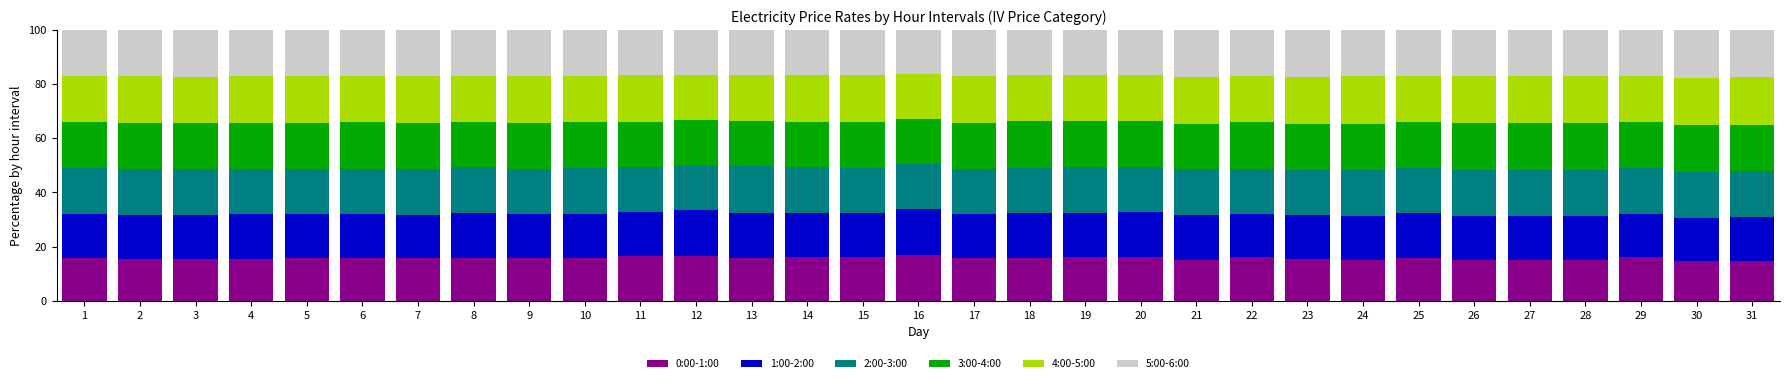

How many bars are there in total?

31